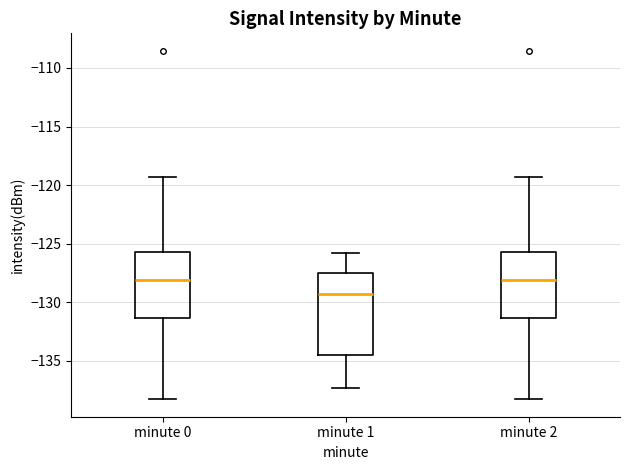

Which box is the tallest, from its lower edge to its upper edge?

minute 1